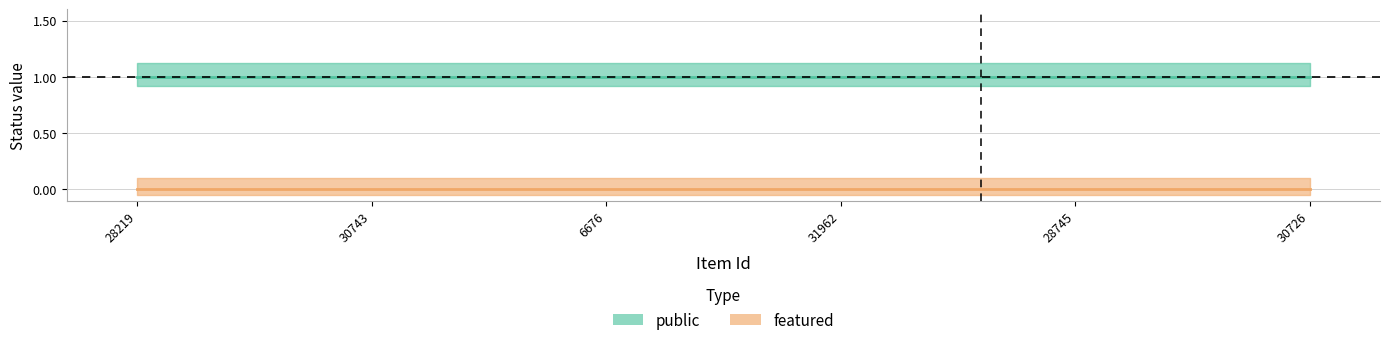

What is the label of the 3rd point from the right?

31962